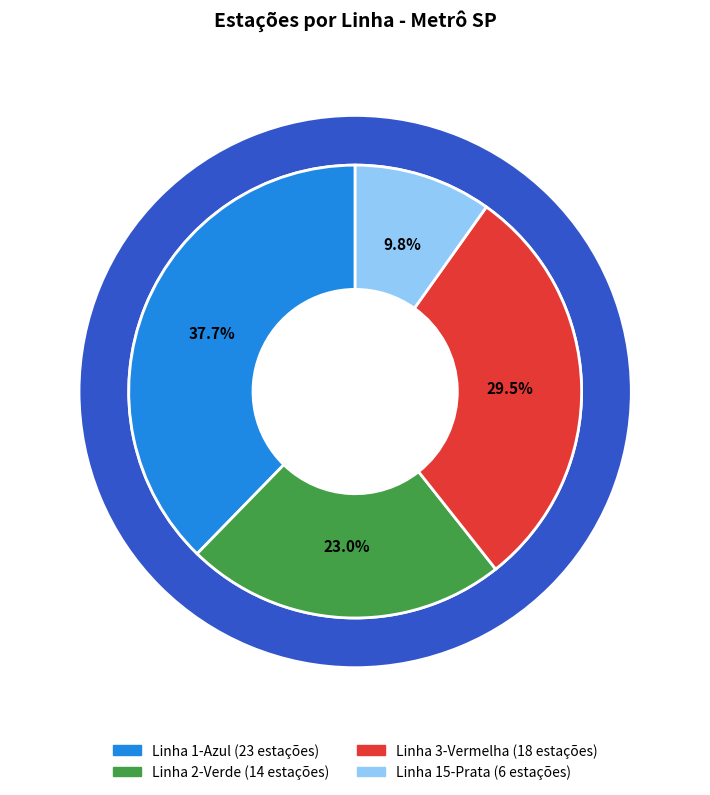

To the nearest percent, what is the average slice percentage?

25%